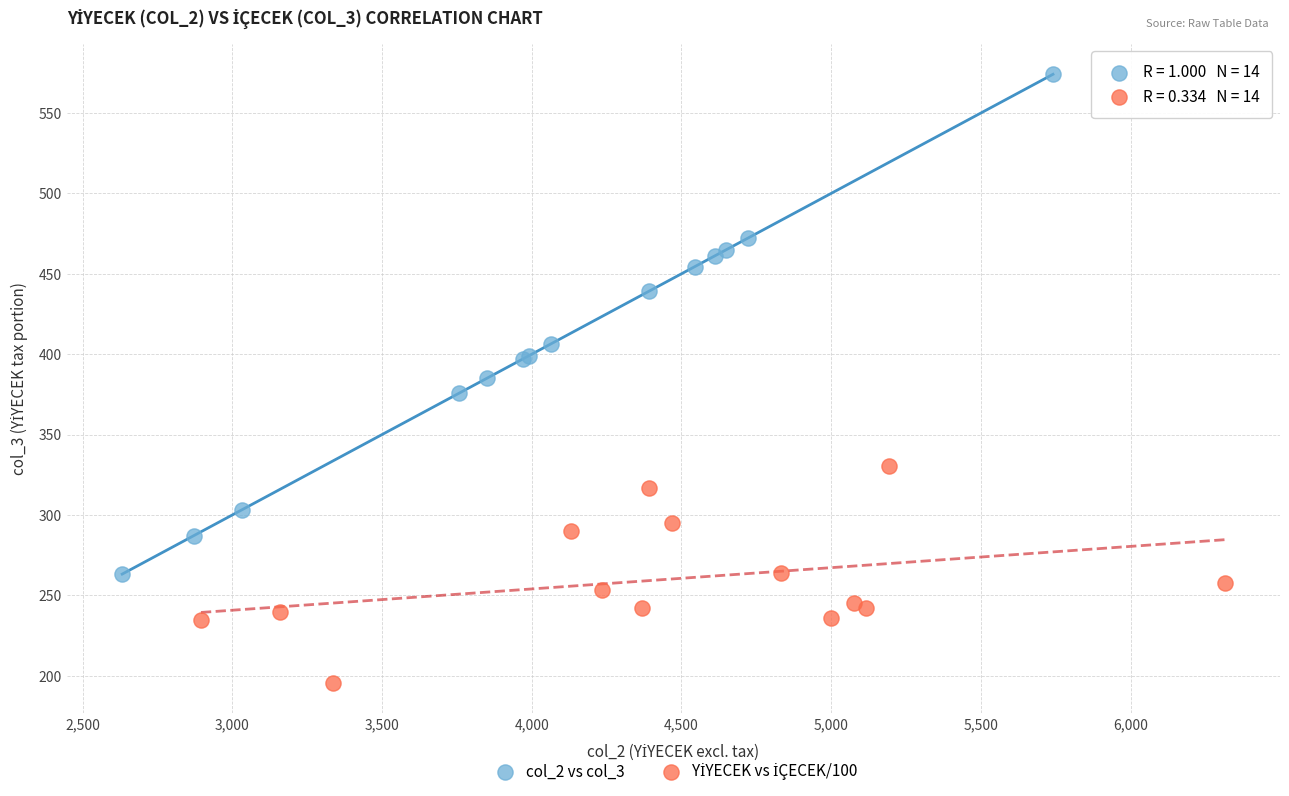

Which series reaches the maximum Y coordinate?

col_2 vs col_3